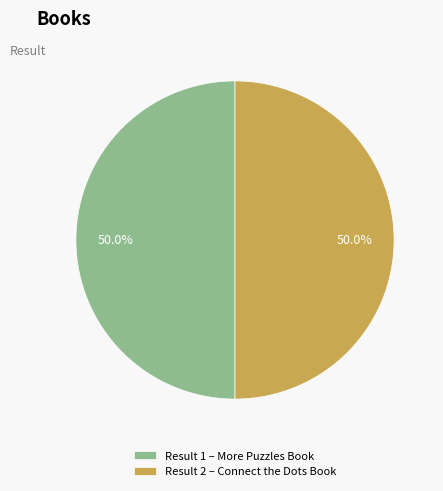

What percentage is NOT represented by Result 2 – Connect the Dots Book?

50.0%